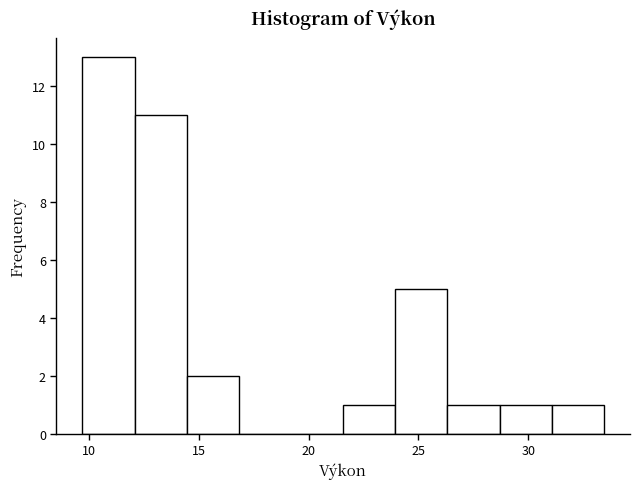

Reading left to right, transcribe this chart: for each bar, give the range it covers on the x-axis and its height. Neither the bar edges nor the heights are printed on the chart, so give them approximately, as read against the axes.

9.5 to 12.0: 13
12.0 to 14.5: 11
14.5 to 17.0: 2
17.0 to 19.0: 0
19.0 to 21.5: 0
21.5 to 24.0: 1
24.0 to 26.5: 5
26.5 to 28.5: 1
28.5 to 31.0: 1
31.0 to 33.5: 1